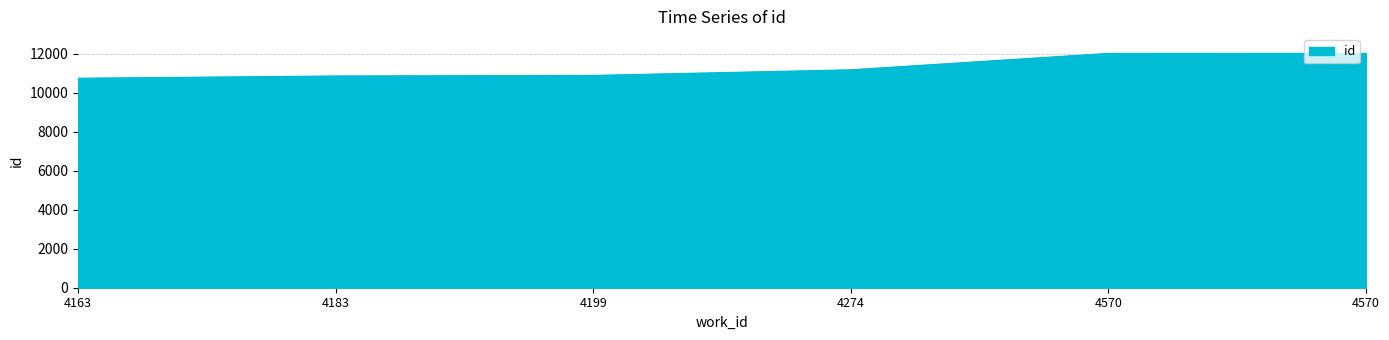

Where does the data first go above 11171?

4570